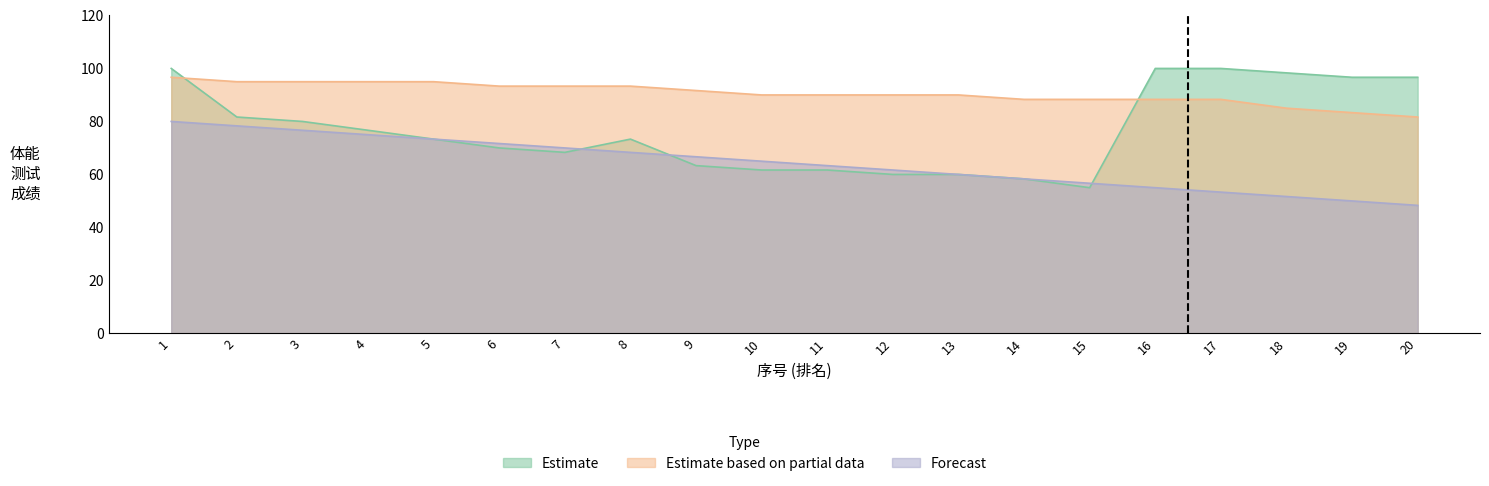

Which series changed the most between 2 and 20?

Forecast